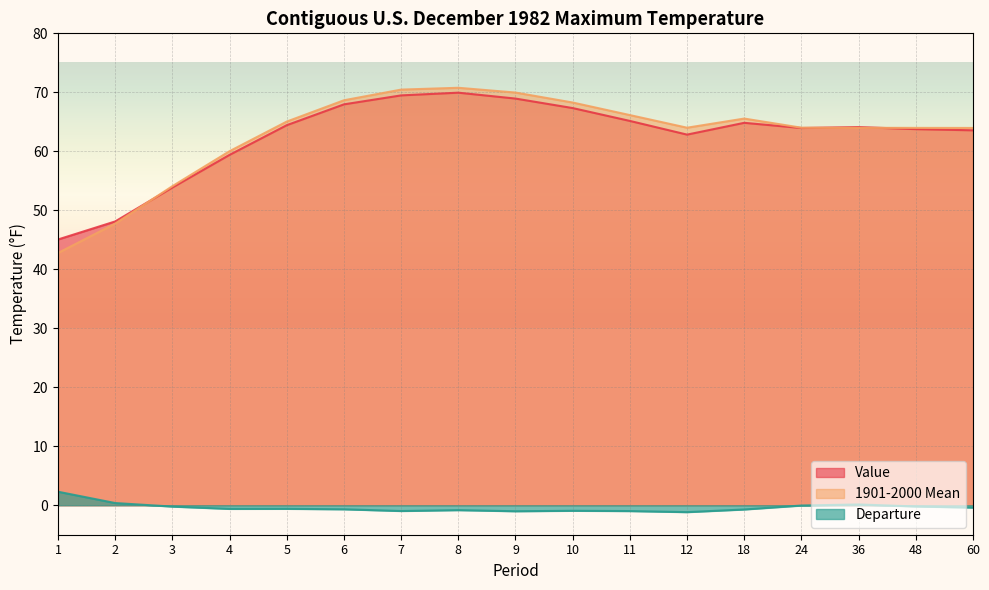

List the labels in order of Departure value, smallest first.

12, 9, 11, 7, 10, 8, 18, 6, 4, 5, 60, 3, 48, 24, 36, 2, 1